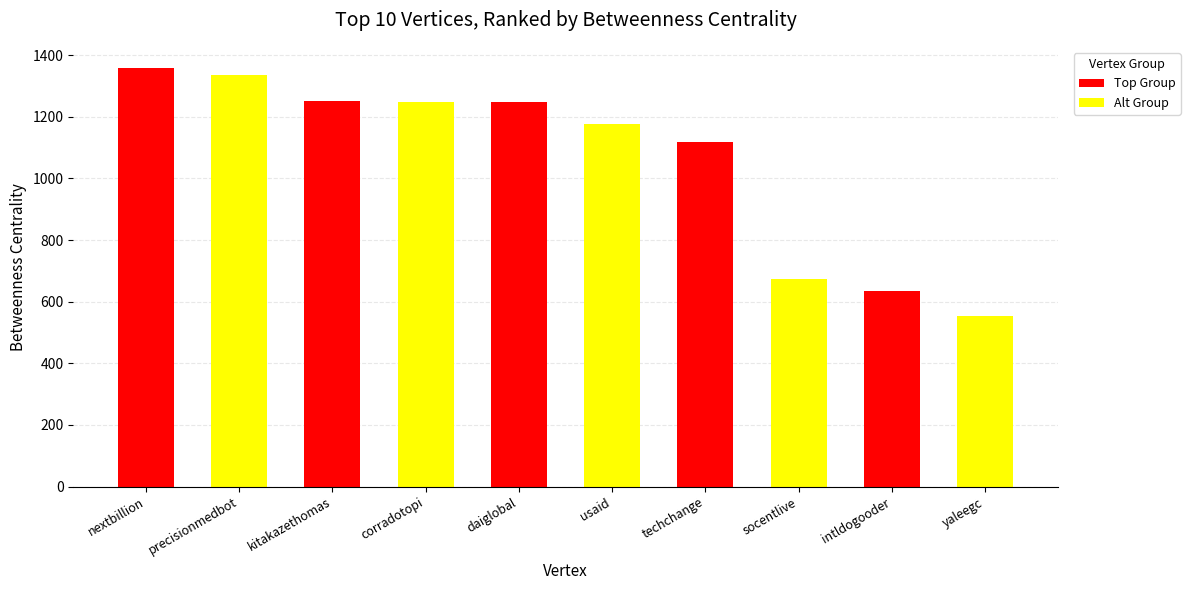

What is the sum of all values?

10596